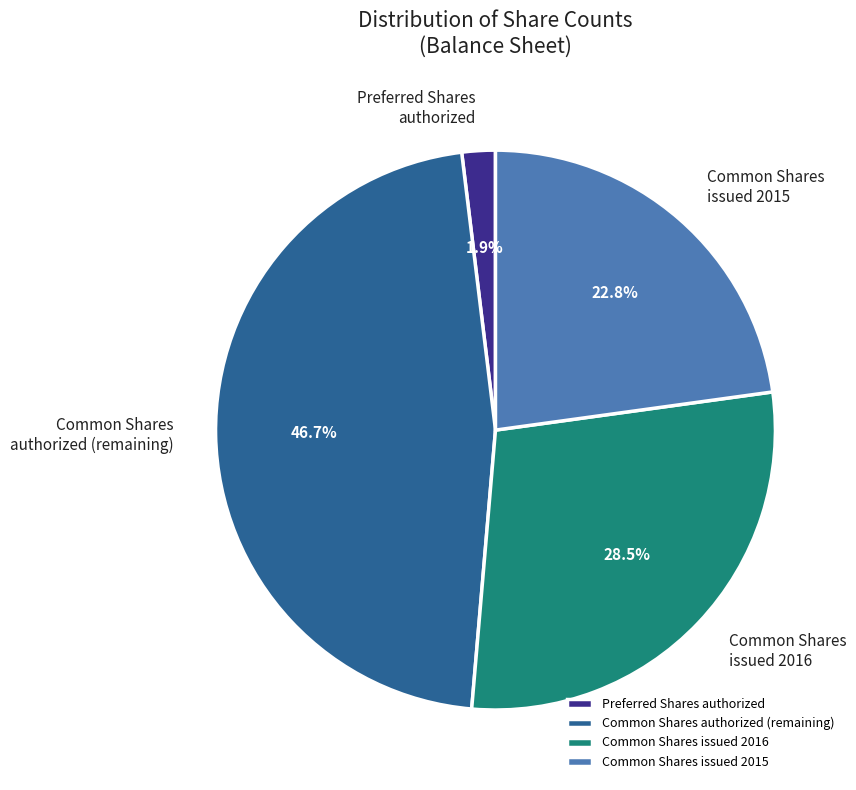

Rank the categories by value from highest to lowest.

Common Shares authorized (remaining), Common Shares issued 2016, Common Shares issued 2015, Preferred Shares authorized